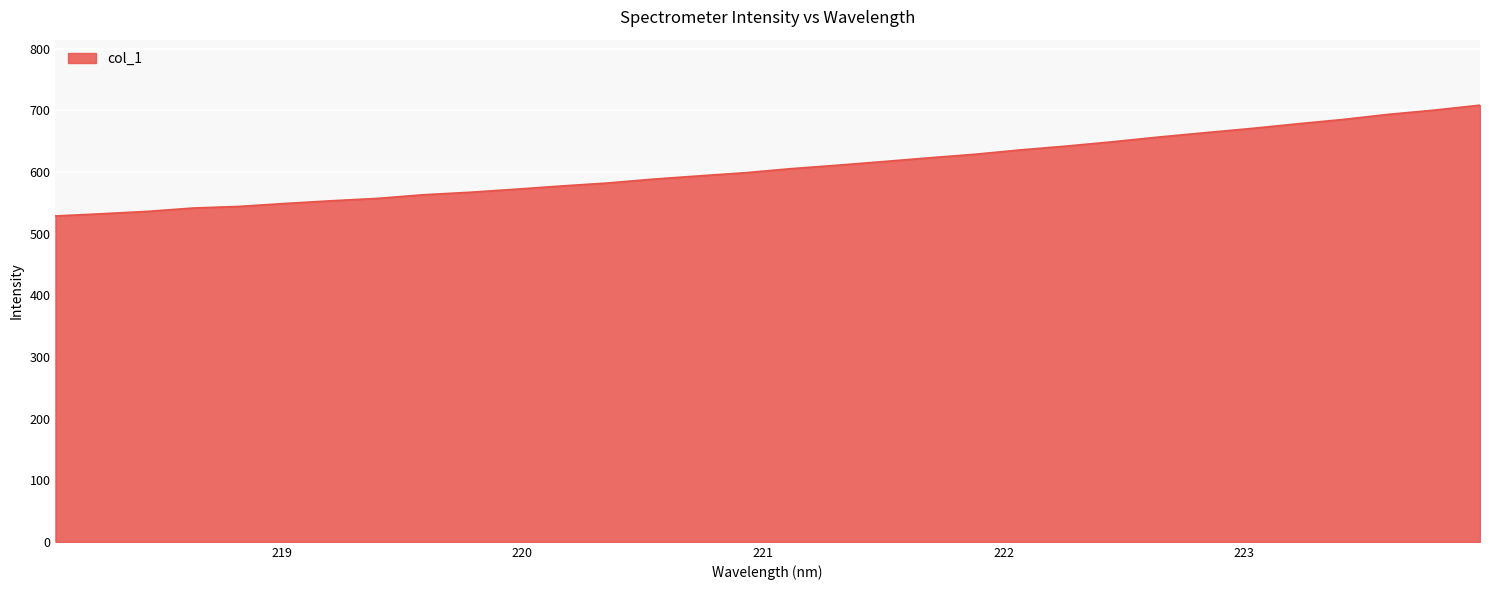

What is the smallest value displayed?

528.5